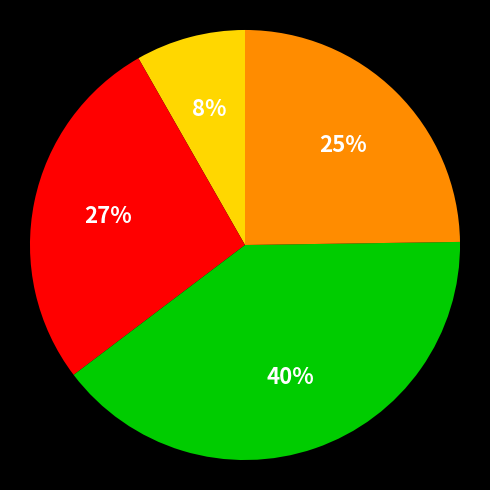

To the nearest percent, what is the average slice percentage?

25%